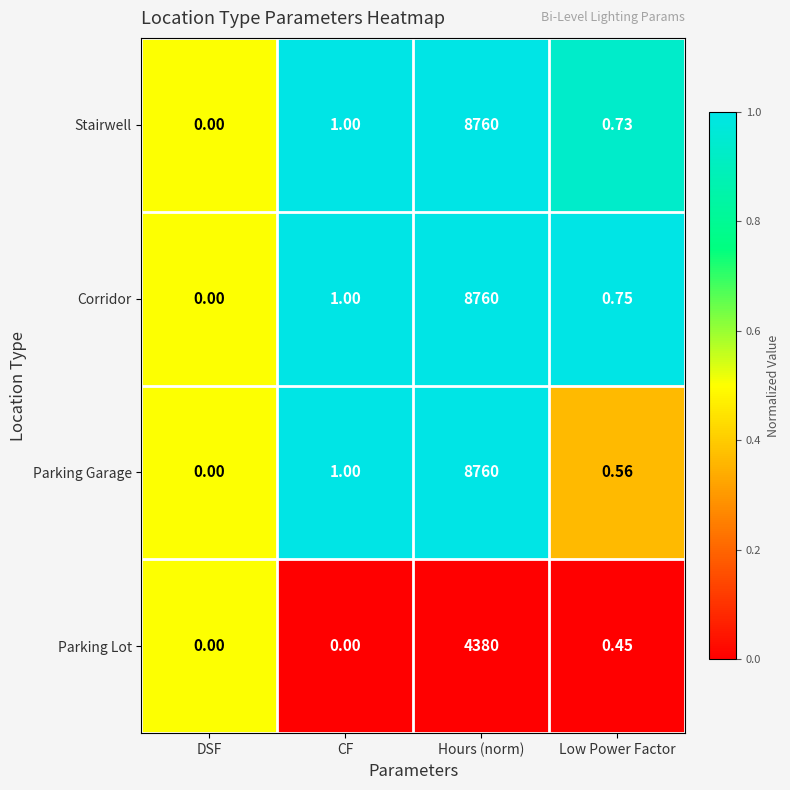

What is the spread (max minus min) of values at CF?

1.0